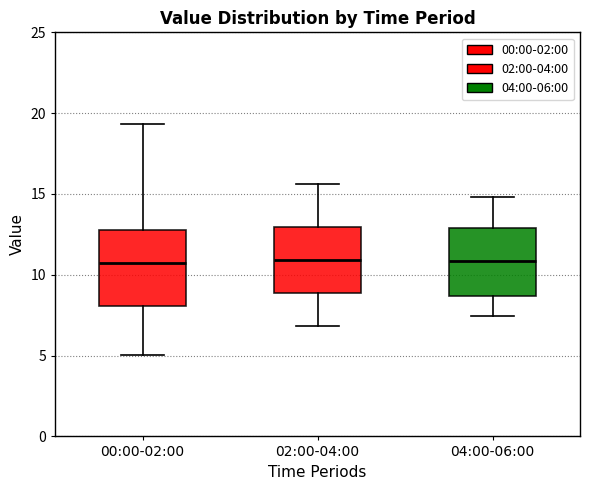

Reading left to right, read every box against the y-axis: the position of its median line, the range the box covers, and the ends of its whiskers. The values are not printed on the chart, so give them approximately, as read against the axis.

00:00-02:00: median 10.5, box 8.0 to 12.5, whiskers 5.0 to 19.5
02:00-04:00: median 11.0, box 9.0 to 13.0, whiskers 7.0 to 15.5
04:00-06:00: median 11.0, box 8.5 to 13.0, whiskers 7.5 to 15.0